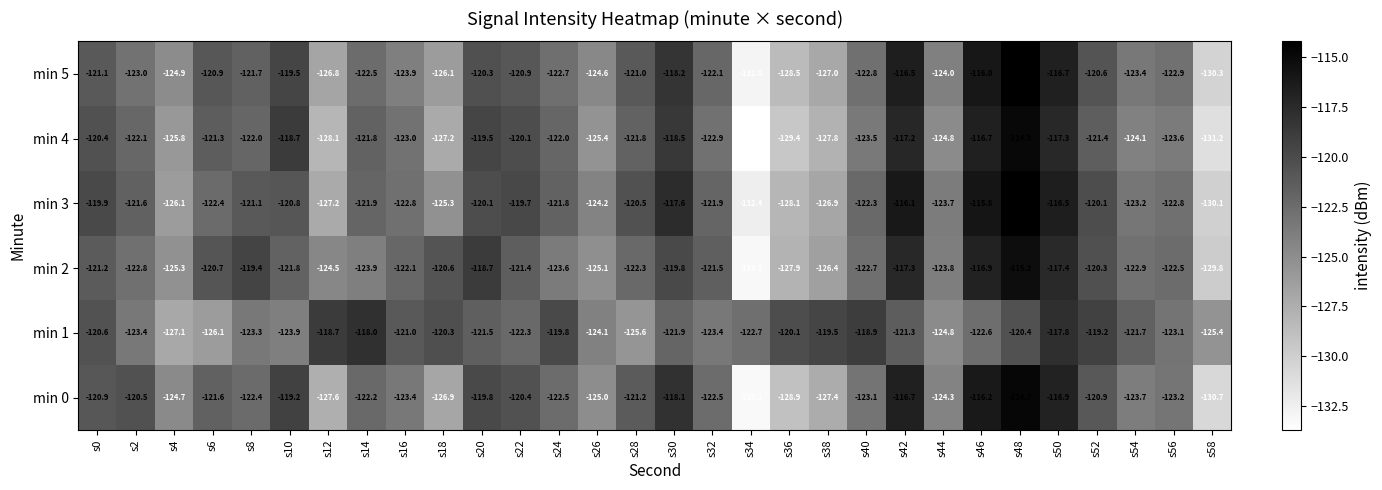

Which series has the largest total across all categories?

min 1